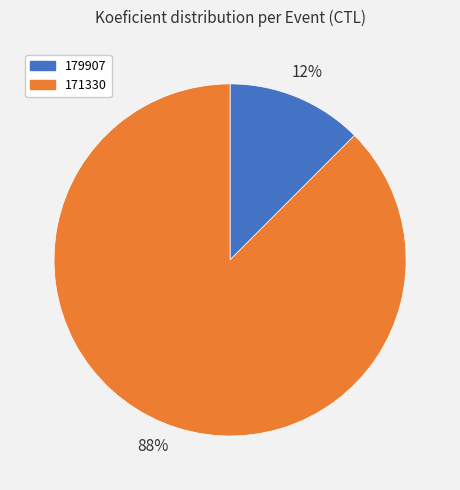

To the nearest percent, what is the combined percentage of 179907 and 171330?

100%